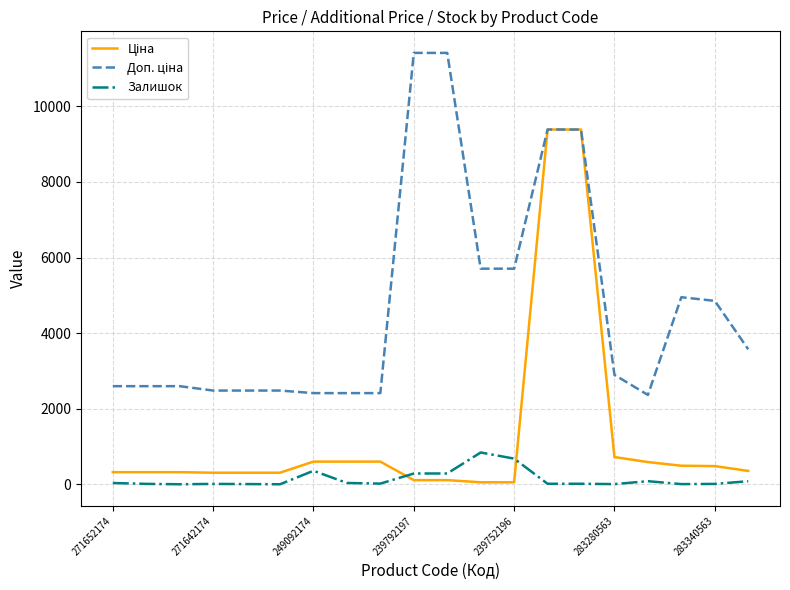

What is the greatest value displayed?

11410.0